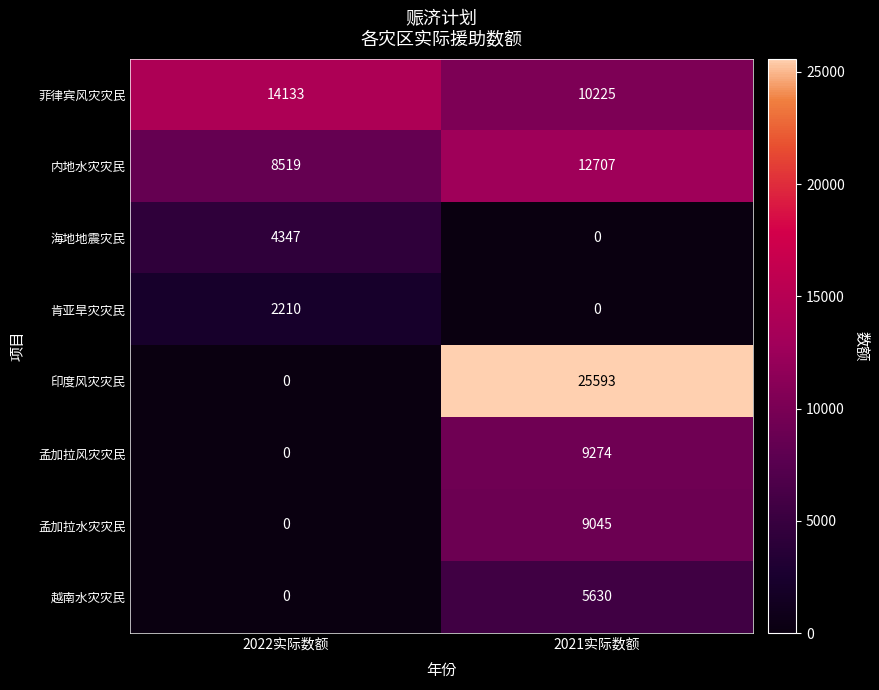

What is the total value across all series at 2021实际数额?

72474